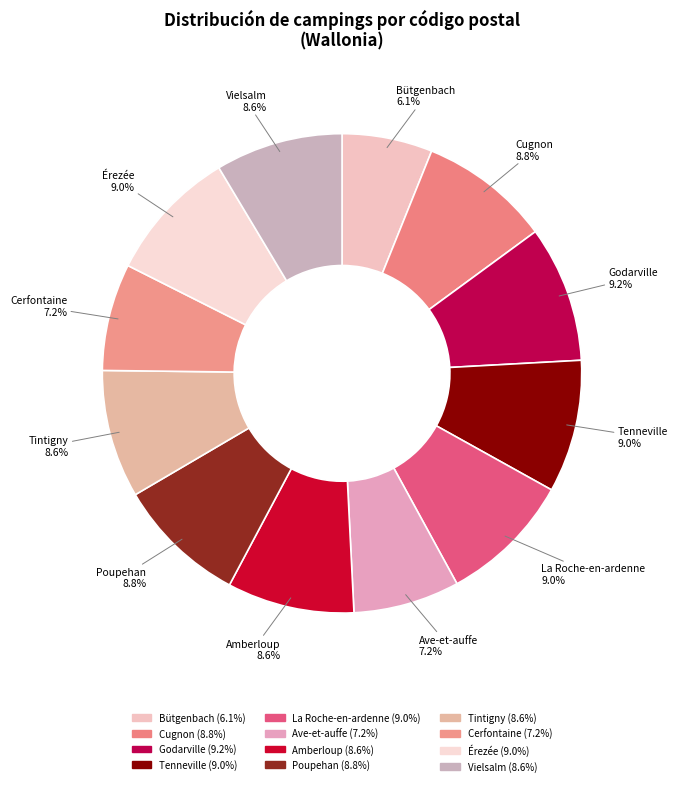

Count the number of slices in the pie.

12